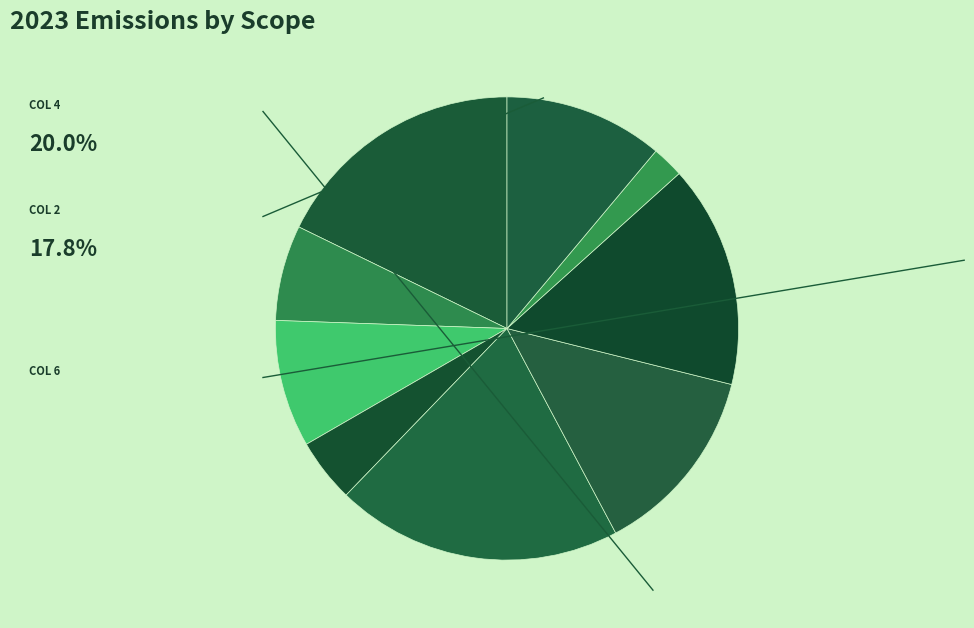

How many segments does this pie chart have?

9